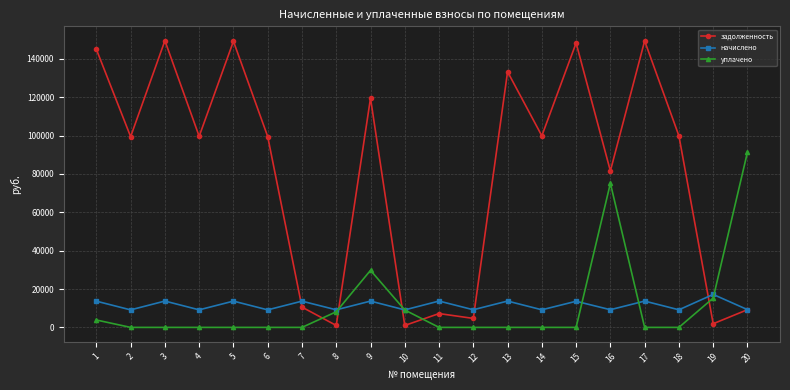

What is the difference between the highest and lowest values at 16?

72368.4